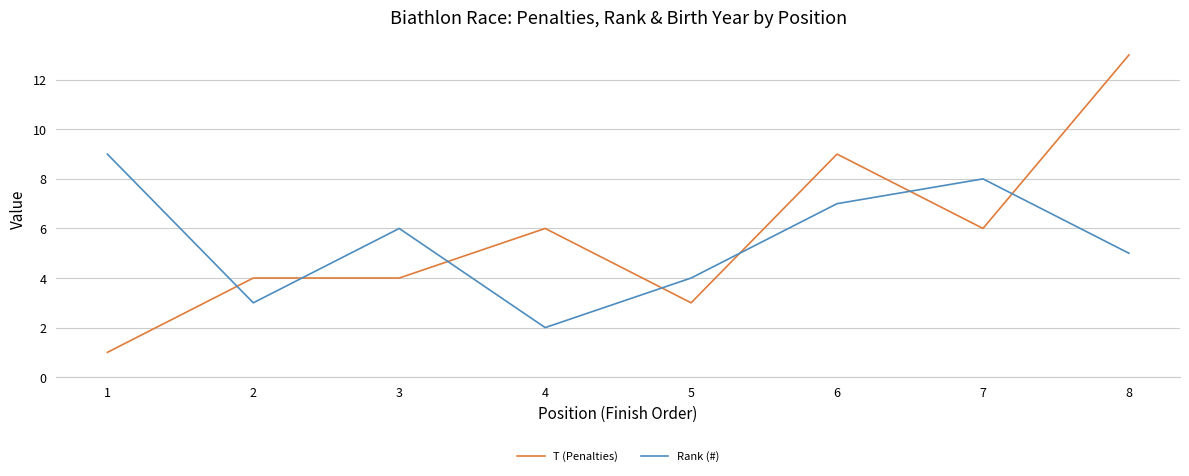

At which label does T (Penalties) reach its minimum?

1